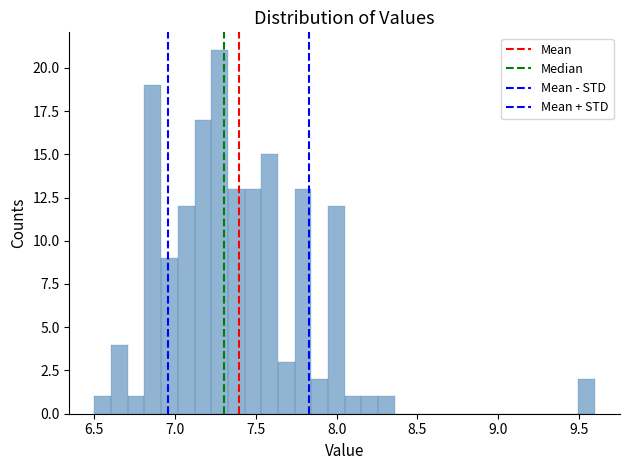

Around what value on the x-axis is the tallest bar? Give the approximate position of its centre, as read against the axis.

7.30